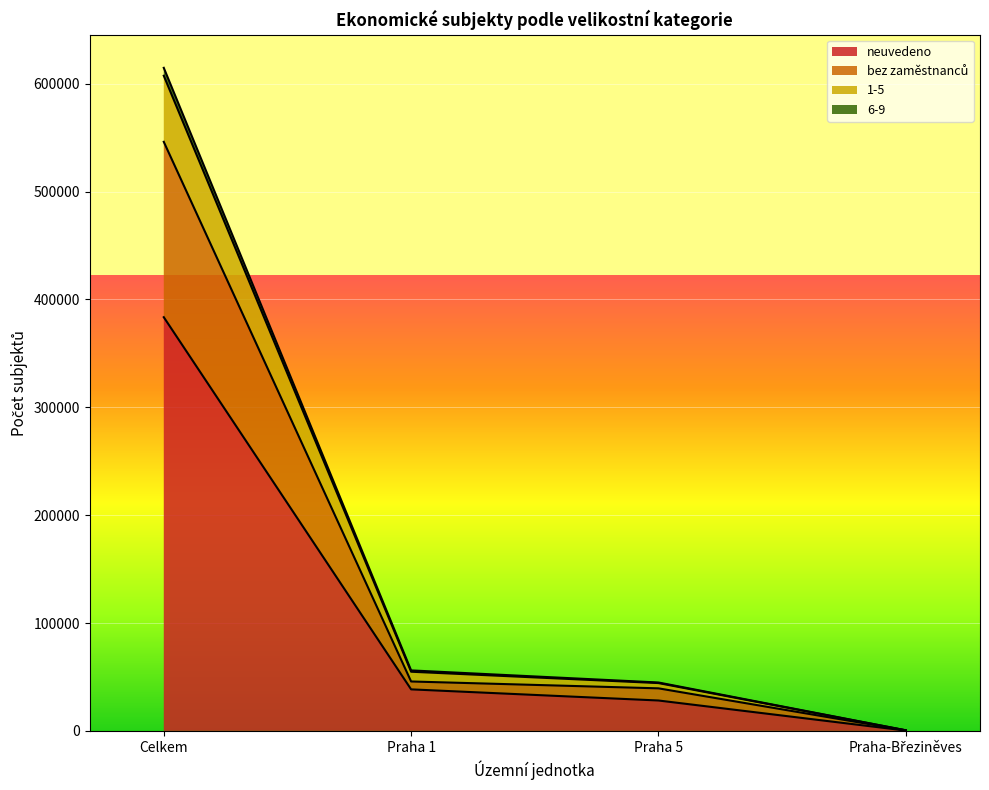

True or false: neuvedeno has a value of 383514 at Celkem.

True